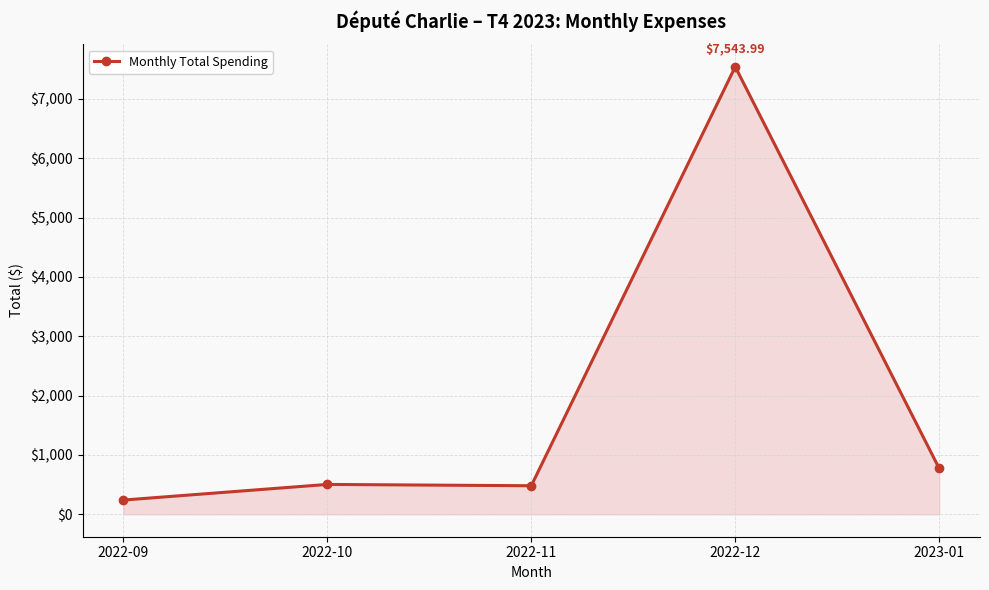

True or false: the data has more than 2 interior local peaks.

False